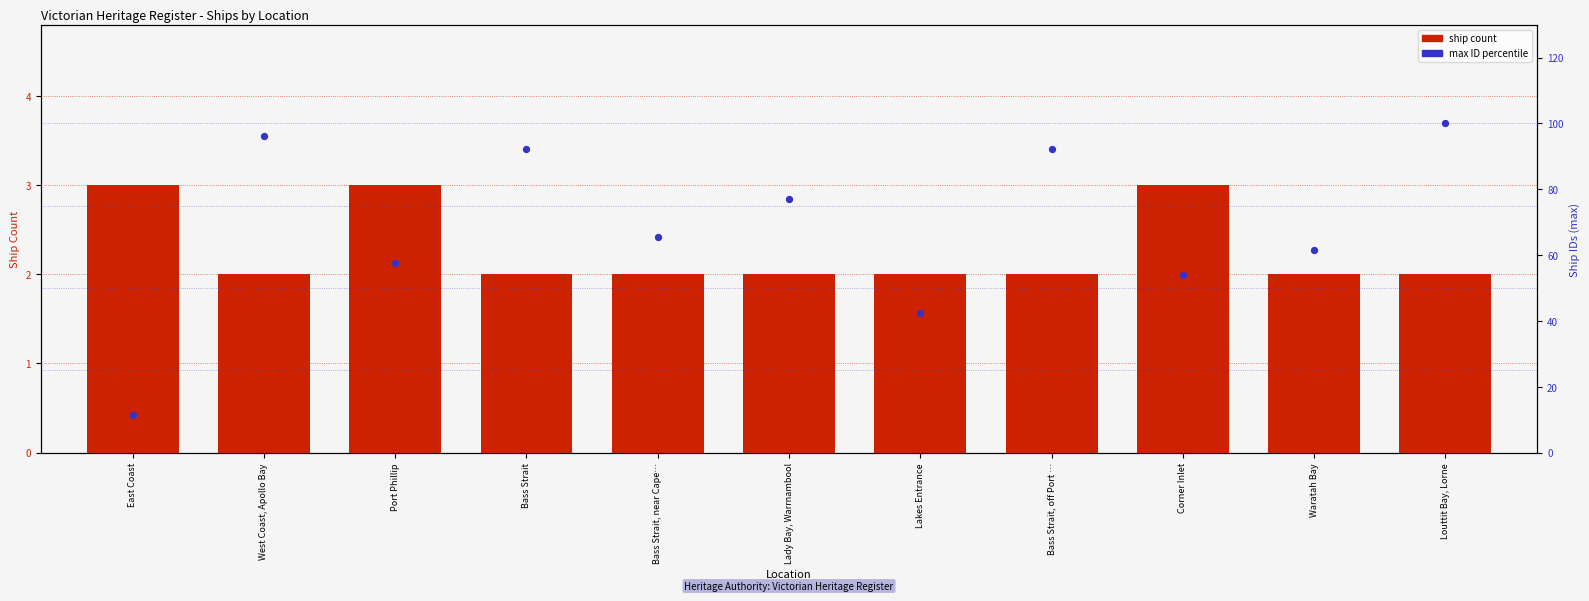

Which series has the largest Y range (max minus min)?

max ID percentile